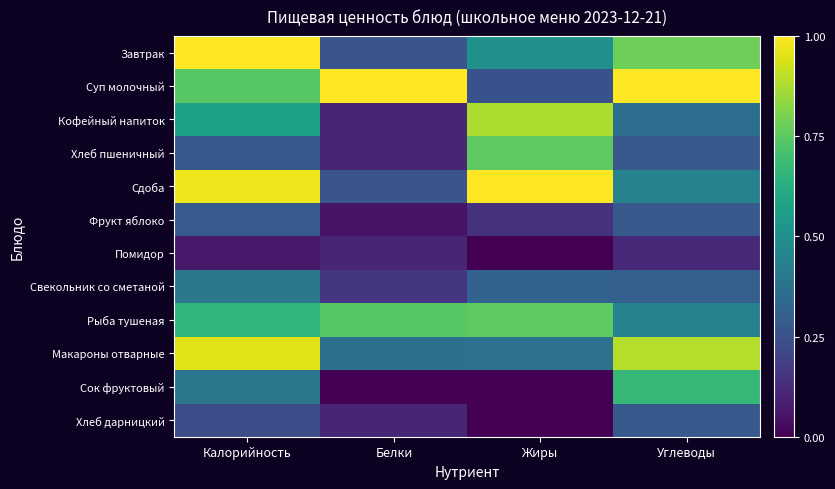

At Жиры, list the series in order from smallest to largest.

Помидор, Сок фруктовый, Хлеб дарницкий, Фрукт яблоко, Суп молочный, Свекольник со сметаной, Макароны отварные, Завтрак, Хлеб пшеничный, Рыба тушеная, Кофейный напиток, Сдоба